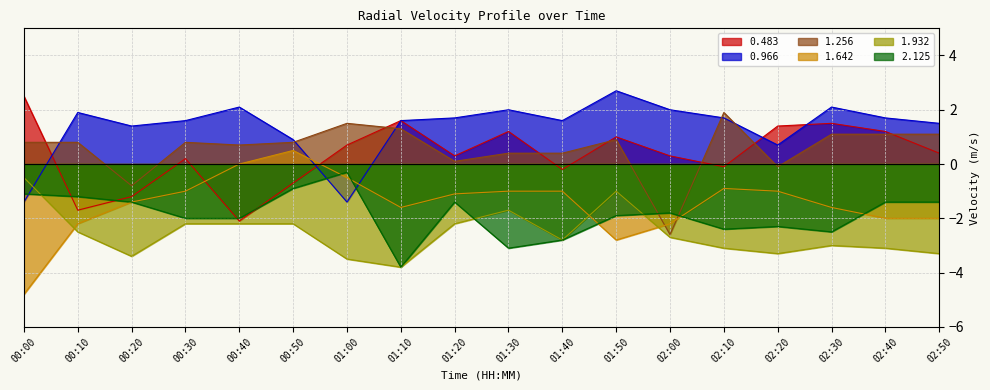

What is the label of the 9th point from the left?

01:20